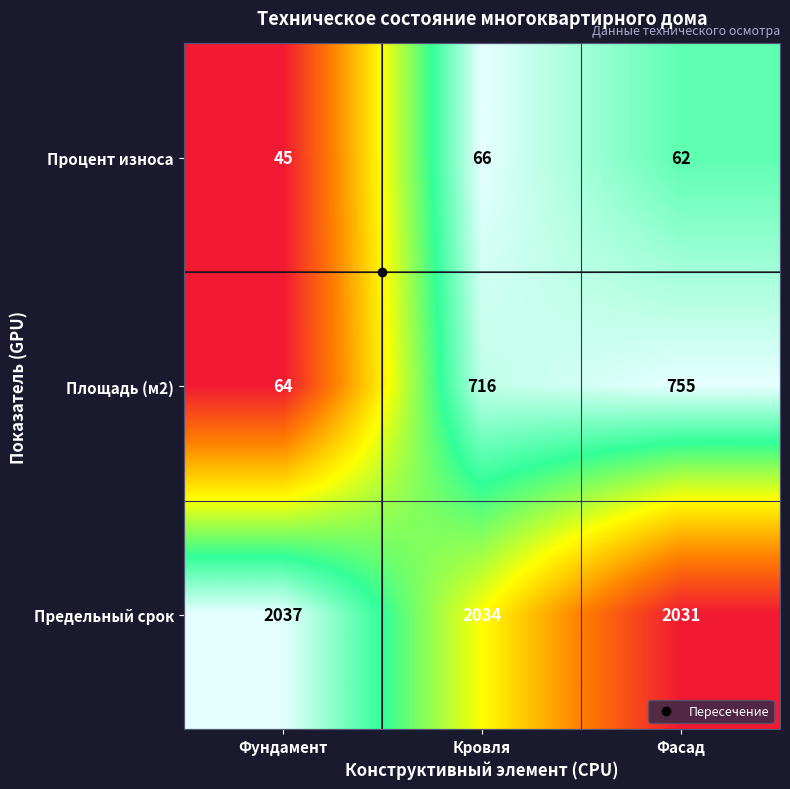

What is the total value across all series at Фасад?

2848